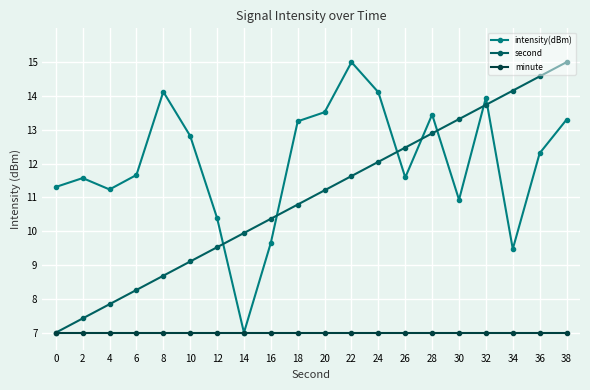

What is the difference between the highest and lowest values at 34?

7.2